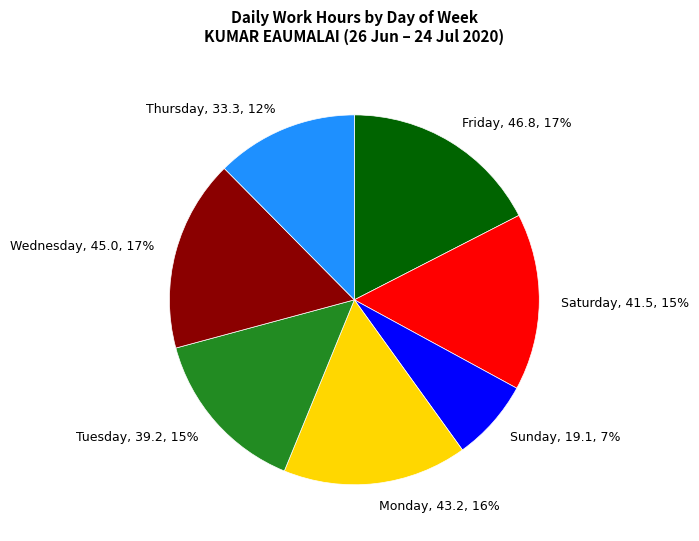

Is it true that Thursday is 26% of the pie?

False